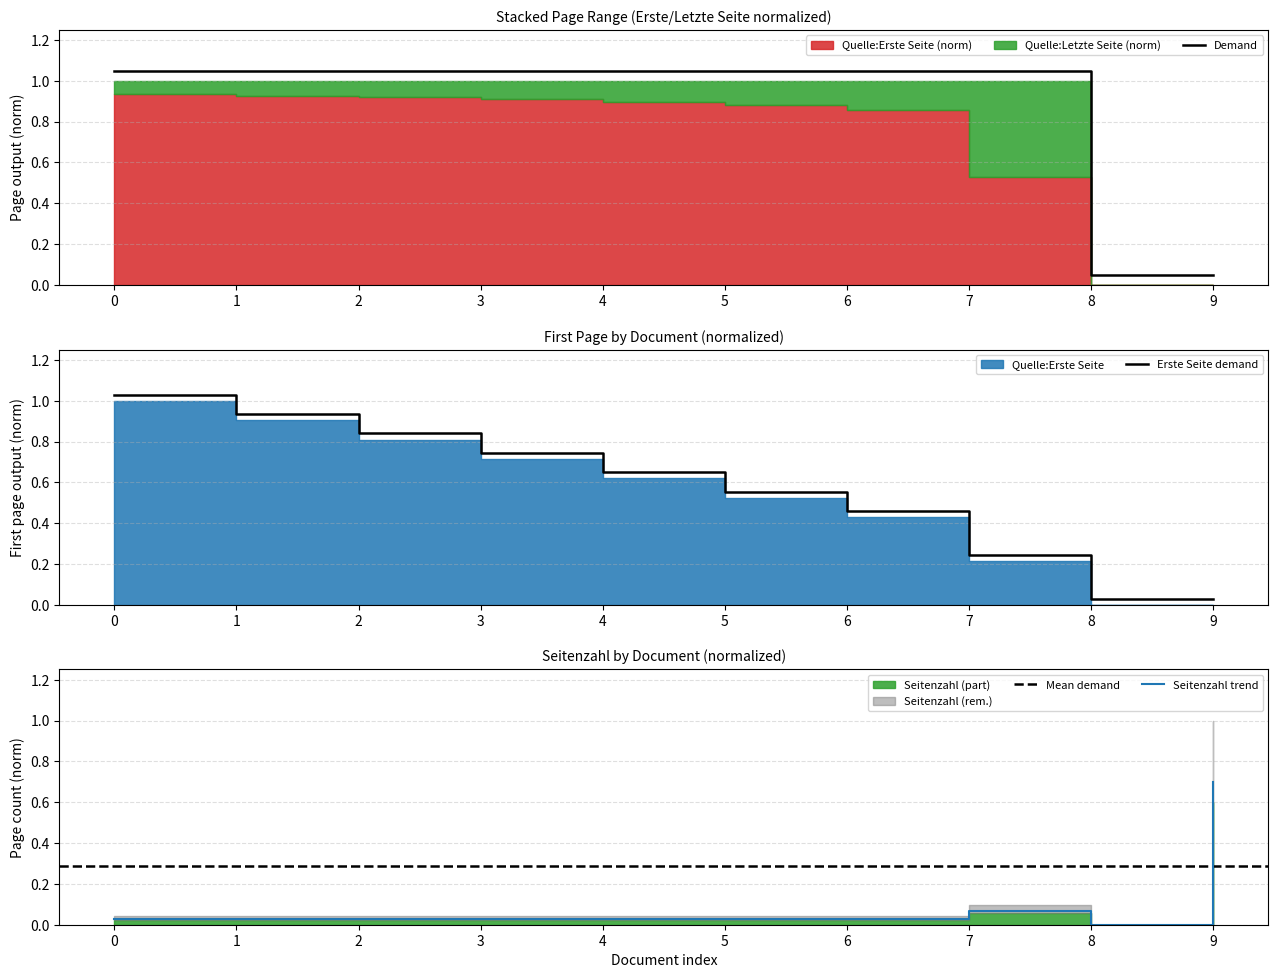

True or false: Seitenzahl has more than 0 interior local peaks.

True